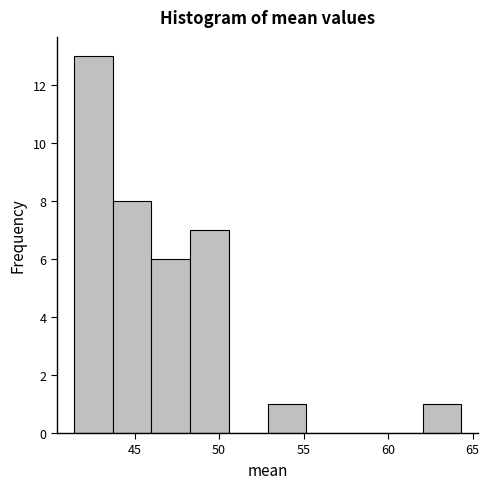

Reading left to right, transcribe this chart: for each bar, give the range it covers on the x-axis and its height. Neither the bar edges nor the heights are printed on the chart, so give them approximately, as read against the axes.

41.5 to 43.5: 13
43.5 to 46.0: 8
46.0 to 48.5: 6
48.5 to 50.5: 7
50.5 to 53.0: 0
53.0 to 55.0: 1
55.0 to 57.5: 0
57.5 to 60.0: 0
60.0 to 62.0: 0
62.0 to 64.5: 1